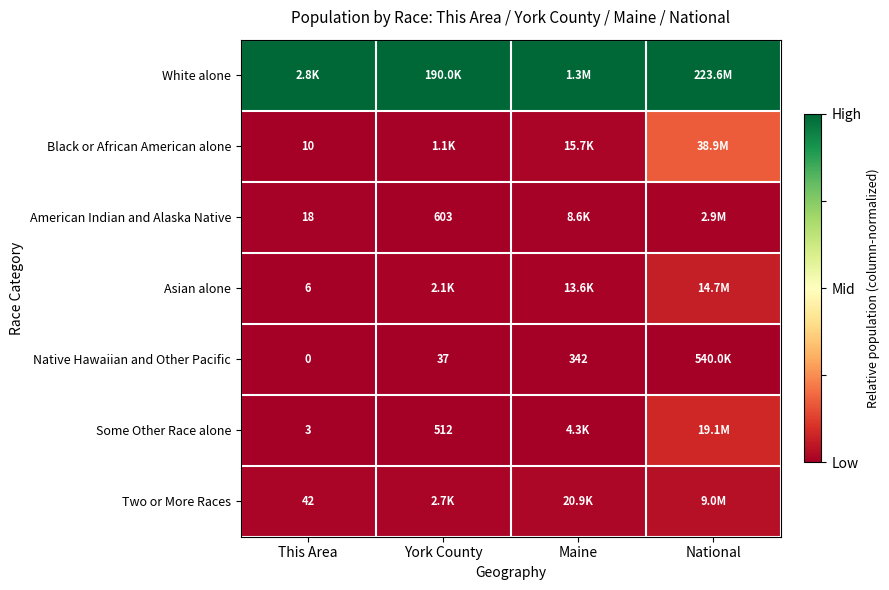

At This Area, list the series in order from smallest to largest.

Native Hawaiian and Other Pacific, Some Other Race alone, Asian alone, Black or African American alone, American Indian and Alaska Native, Two or More Races, White alone